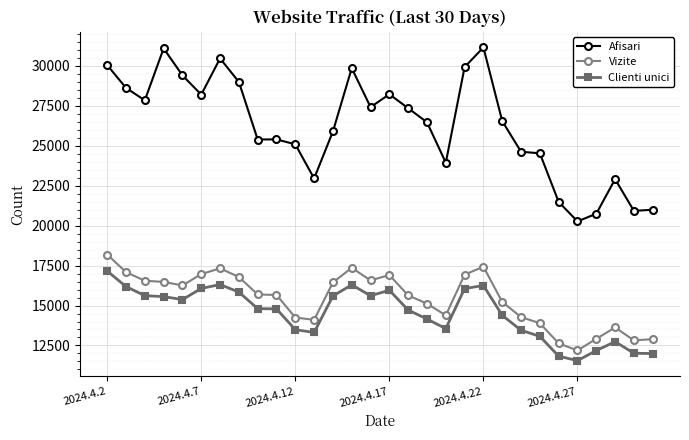

True or false: Afisari and Clienti unici cross at least once.

False